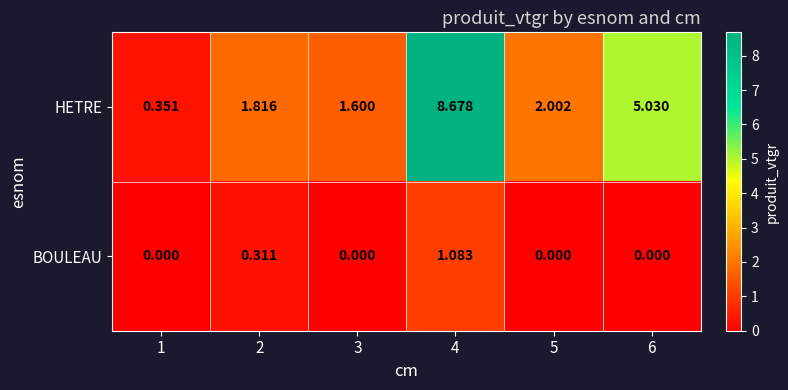

At 6, list the series in order from largest to smallest.

HETRE, BOULEAU